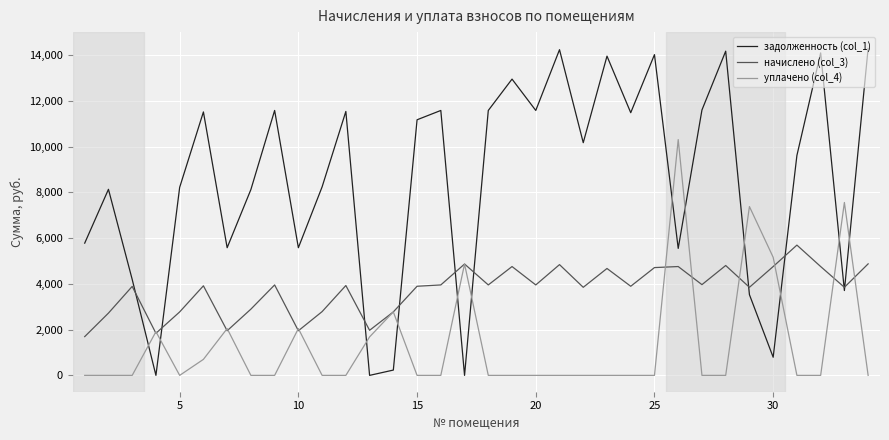

Which series has the widest spread of values?

задолженность (col_1)